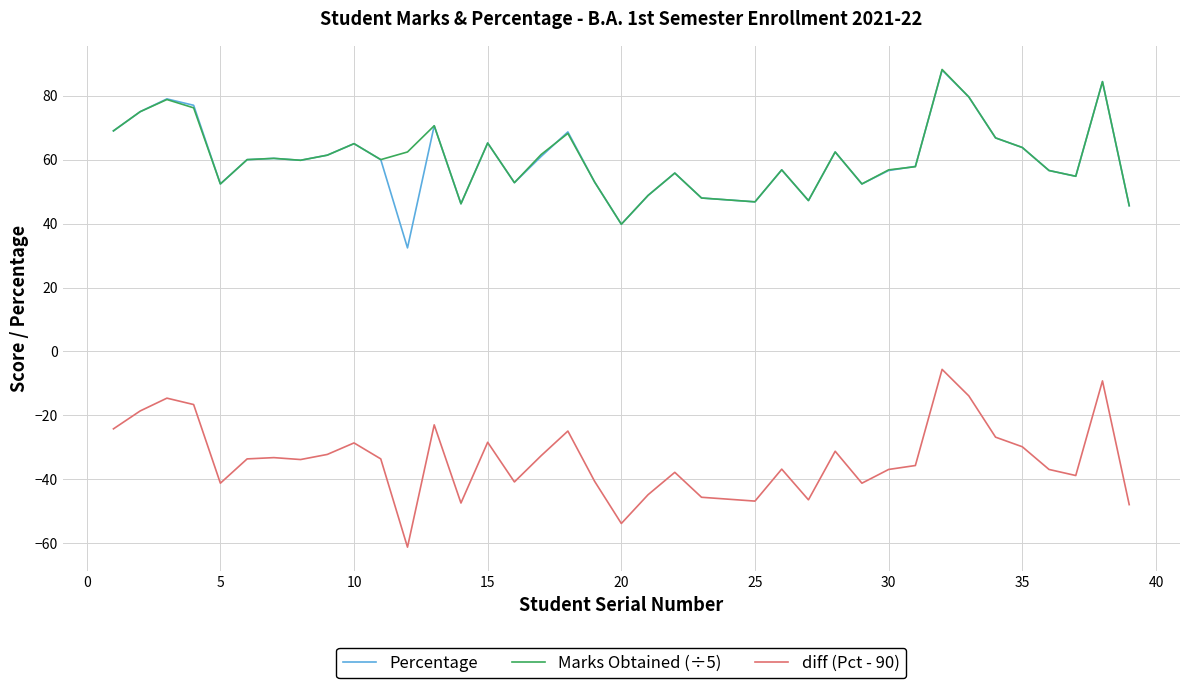

Is this an area chart (filled region under the line)?

No